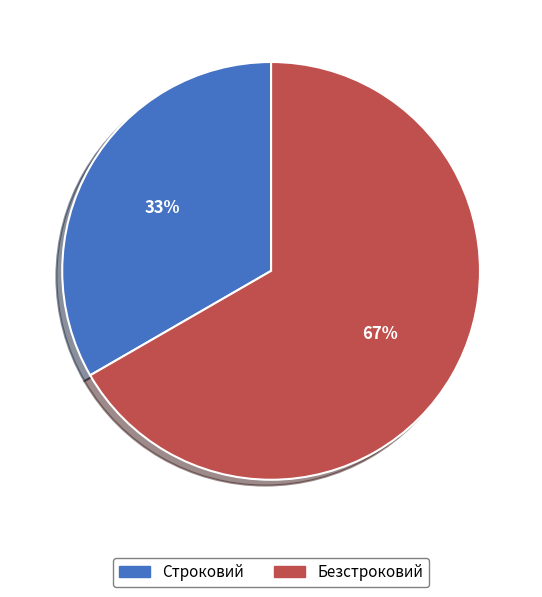

What is the smallest slice in the pie chart?

Строковий